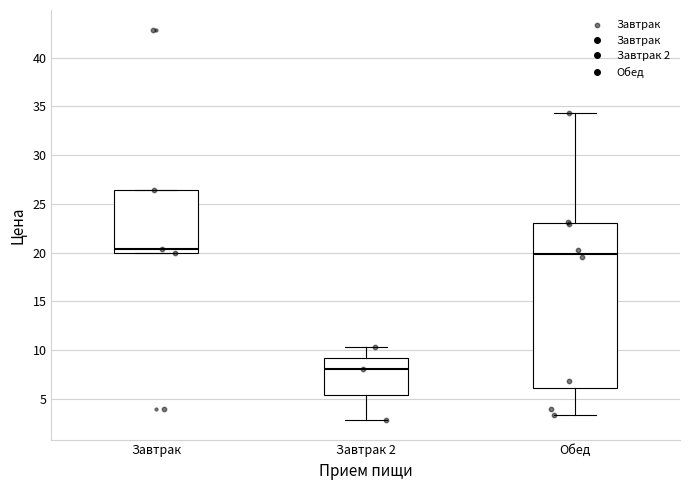

Reading left to right, read every box against the y-axis: the position of its median line, the range the box covers, and the ends of its whiskers. The values are not printed on the chart, so give them approximately, as read against the axis.

Завтрак: median 20.5, box 20.0 to 26.5, whiskers 20.0 to 26.5
Завтрак 2: median 8.0, box 5.5 to 9.0, whiskers 3.0 to 10.5
Обед: median 20.0, box 6.0 to 23.0, whiskers 3.5 to 34.5